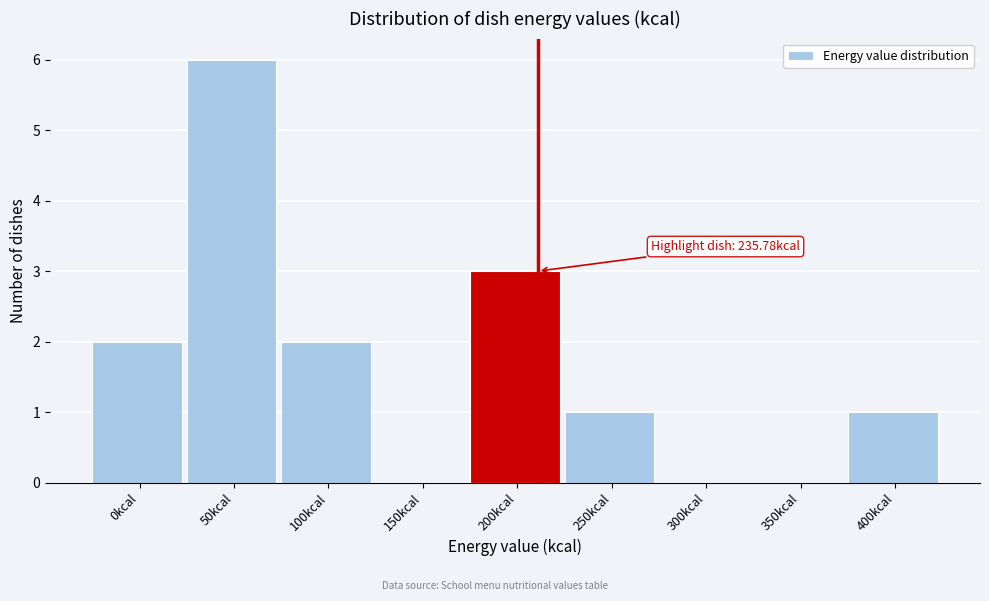

Reading left to right, extract all data points from this chart.

0kcal=2	50kcal=6	100kcal=2	150kcal=0	200kcal=3	250kcal=1	300kcal=0	350kcal=0	400kcal=1